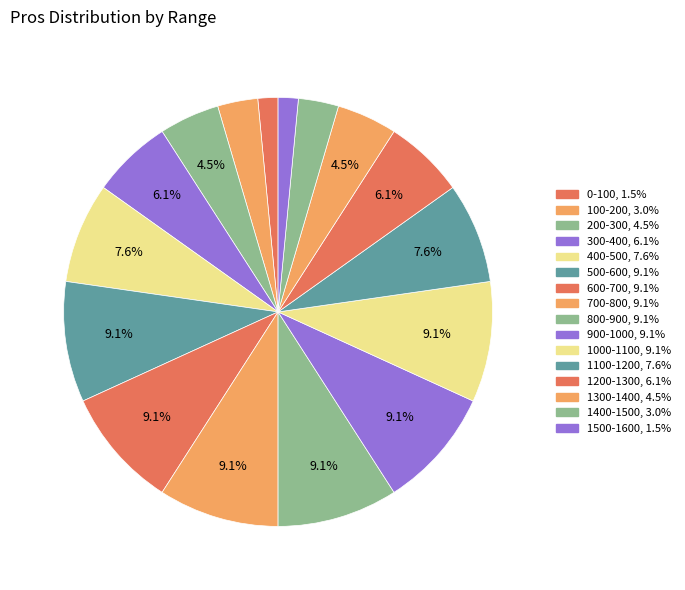

The 500-600 slice represents 9% of the pie. True or false?

True